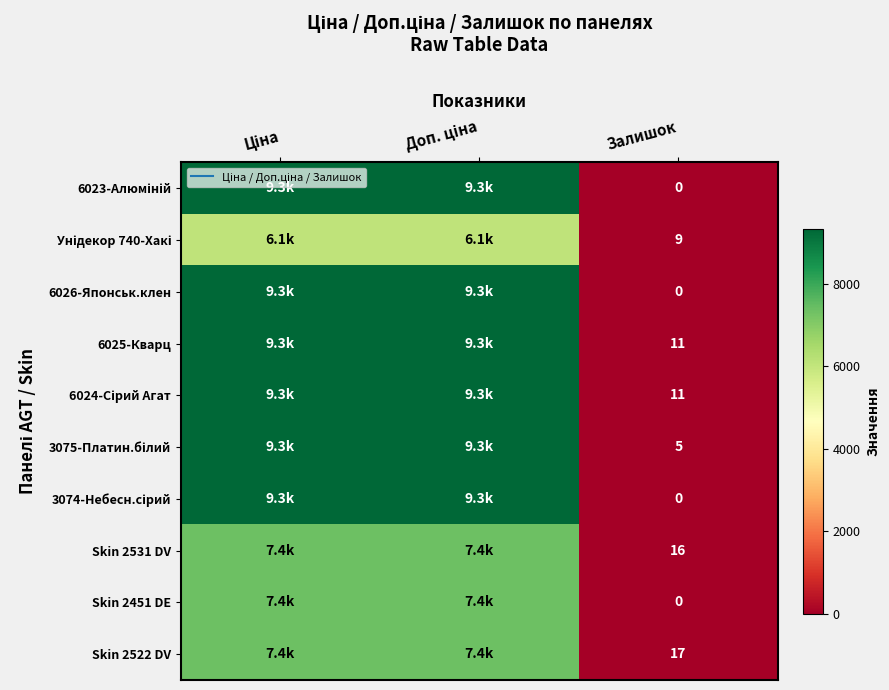

How many data points in 3075-Платин.білий are less than 9341?

1